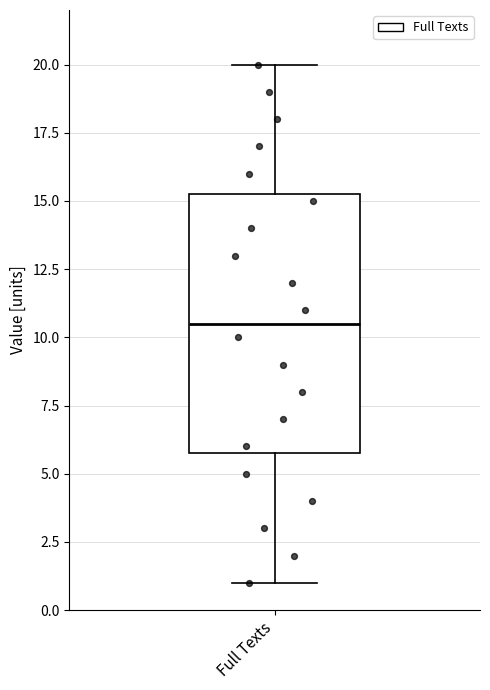

Transcribe this box plot: give where the median line is, the range the box spans, and where the two whiskers end, as read against the y-axis. The values are not printed on the chart, so give them approximately, as read against the axis.

median 10.5, box 6.0 to 15.5, whiskers 1.0 to 20.0